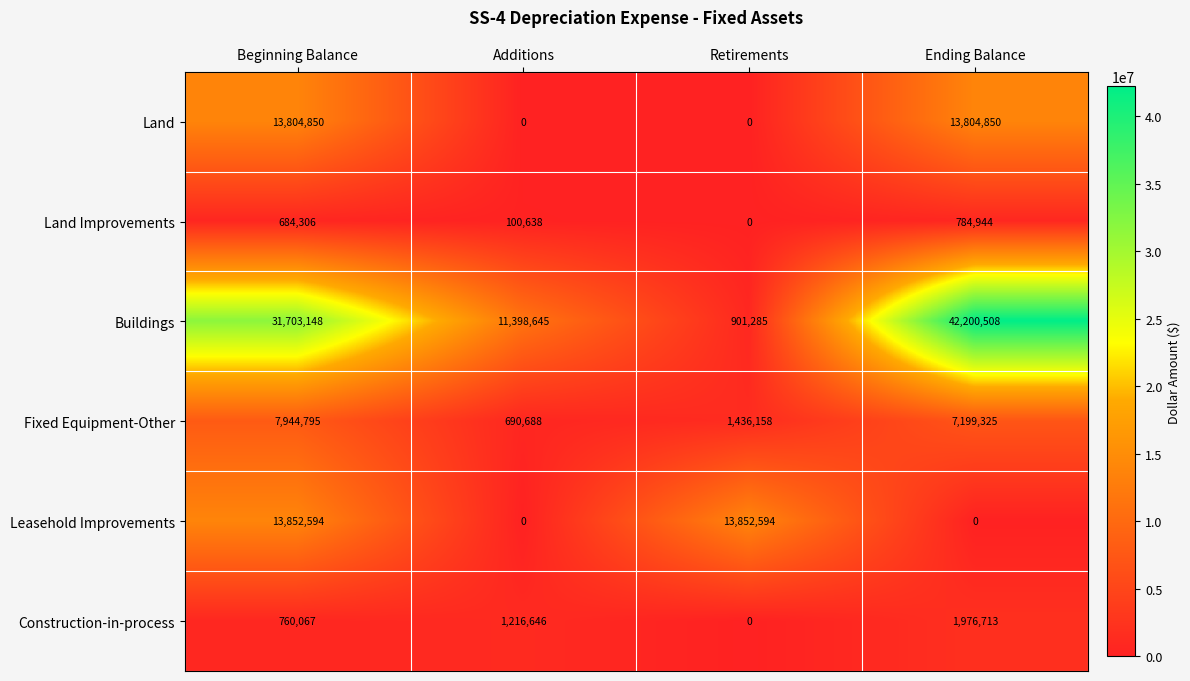

Which series has the widest spread of values?

Buildings